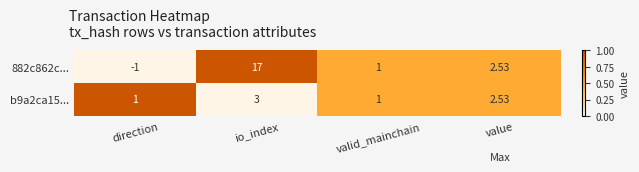

List the labels in order of 882c862c... value, smallest first.

direction, valid_mainchain, value, io_index